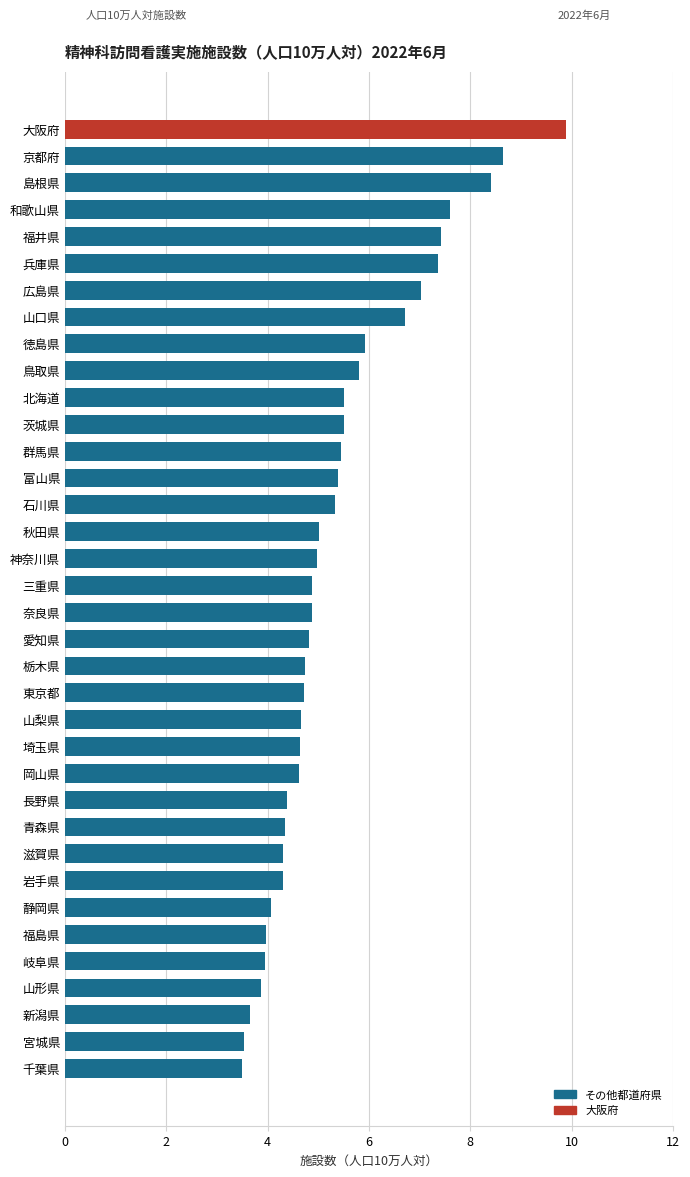

What value does the data have at 秋田県?

5.0